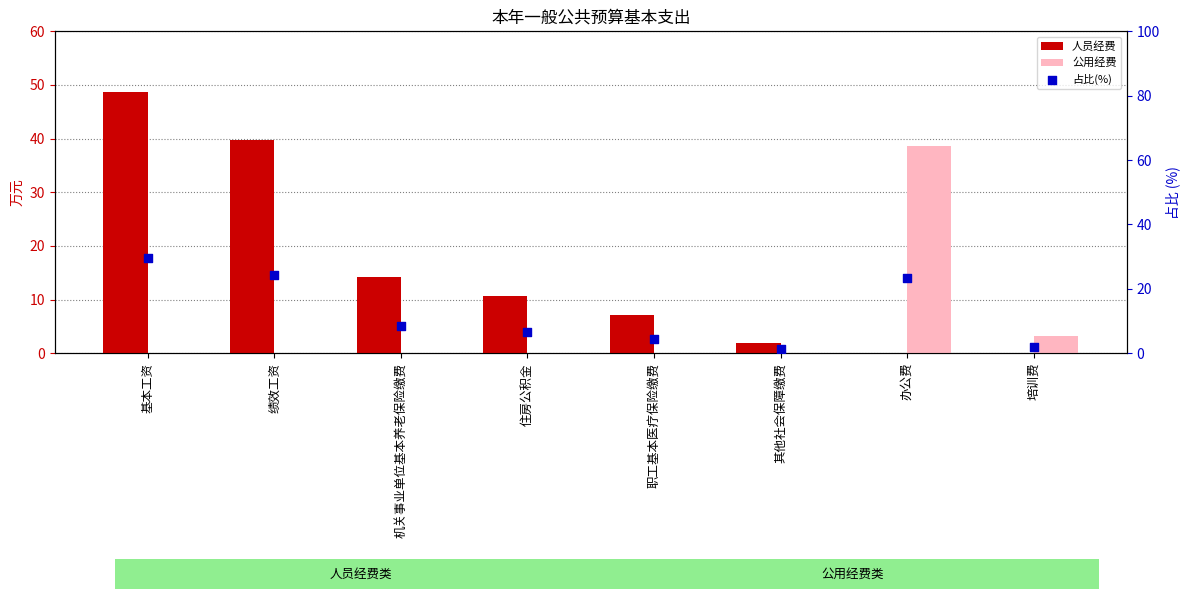

What are all the series names shown in the legend?

人员经费, 公用经费, 占比(%)